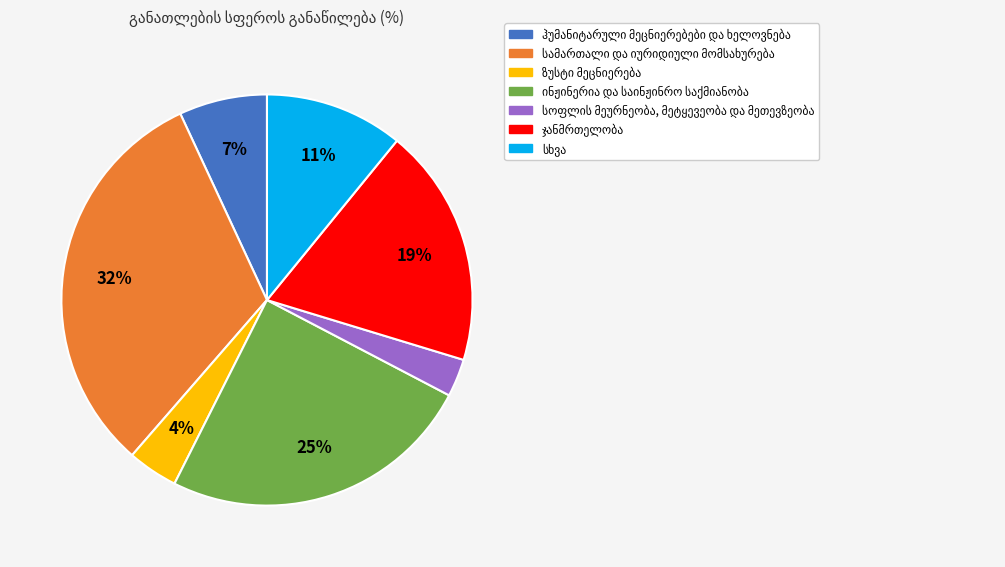

To the nearest percent, what is the difference between the largest and smallest slice percentages?

29%